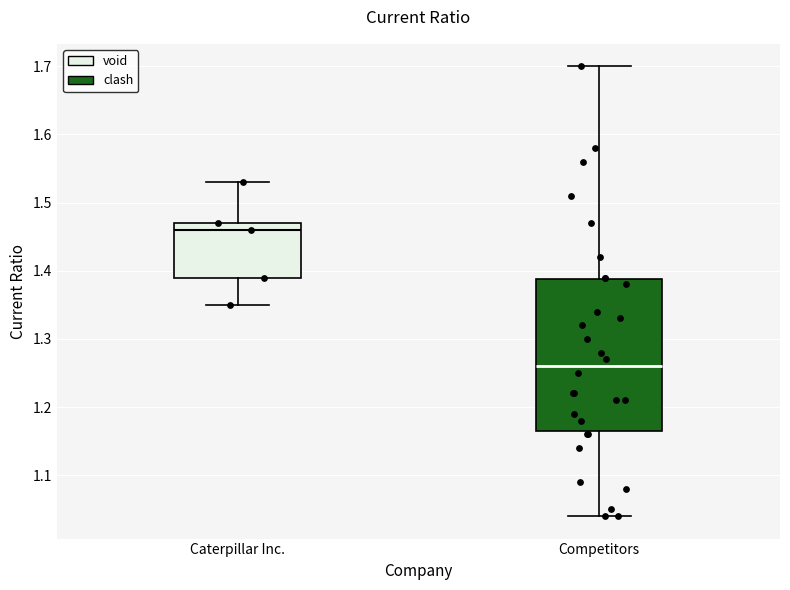

Reading left to right, transcribe this box plot: for each box, give where its median line is, the range the box spans, and where its two whiskers end, as read against the y-axis. The values are not printed on the chart, so give them approximately, as read against the axis.

Caterpillar Inc.: median 1.46, box 1.39 to 1.47, whiskers 1.35 to 1.53
Competitors: median 1.26, box 1.17 to 1.39, whiskers 1.04 to 1.70